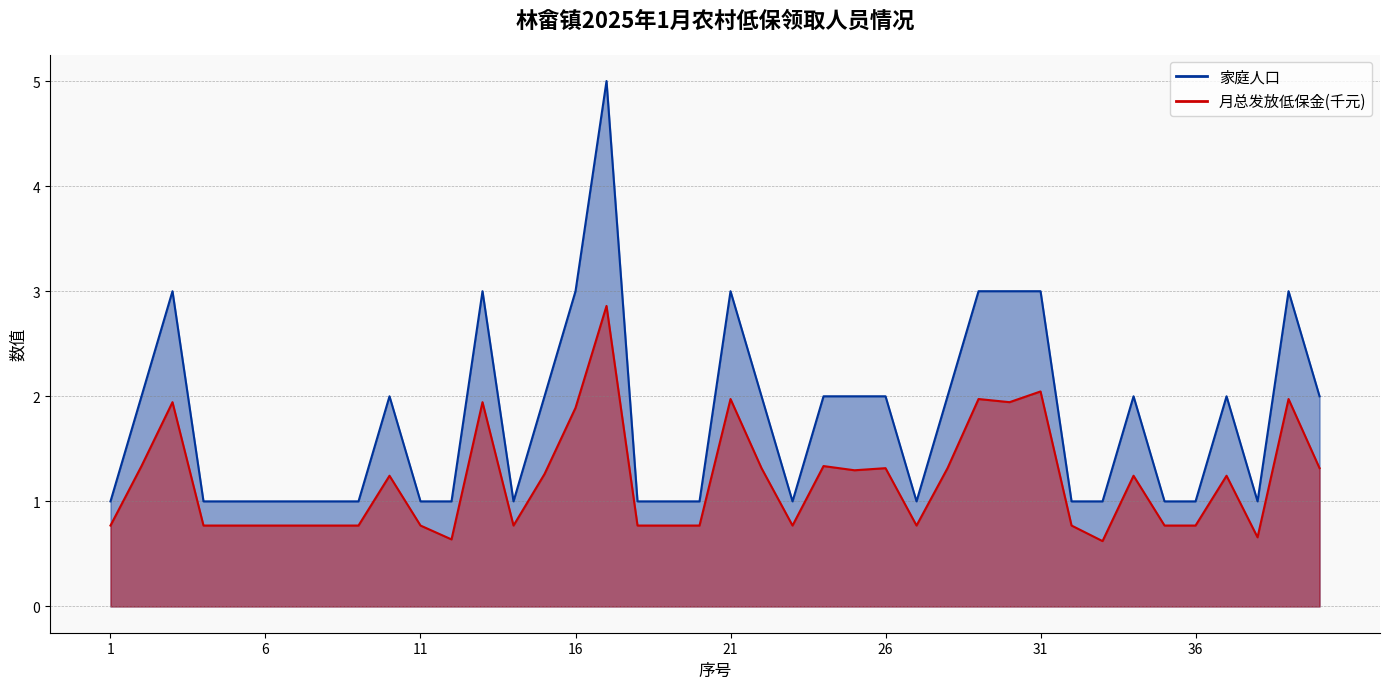

Which series changed the most between 4 and 14?

家庭人口